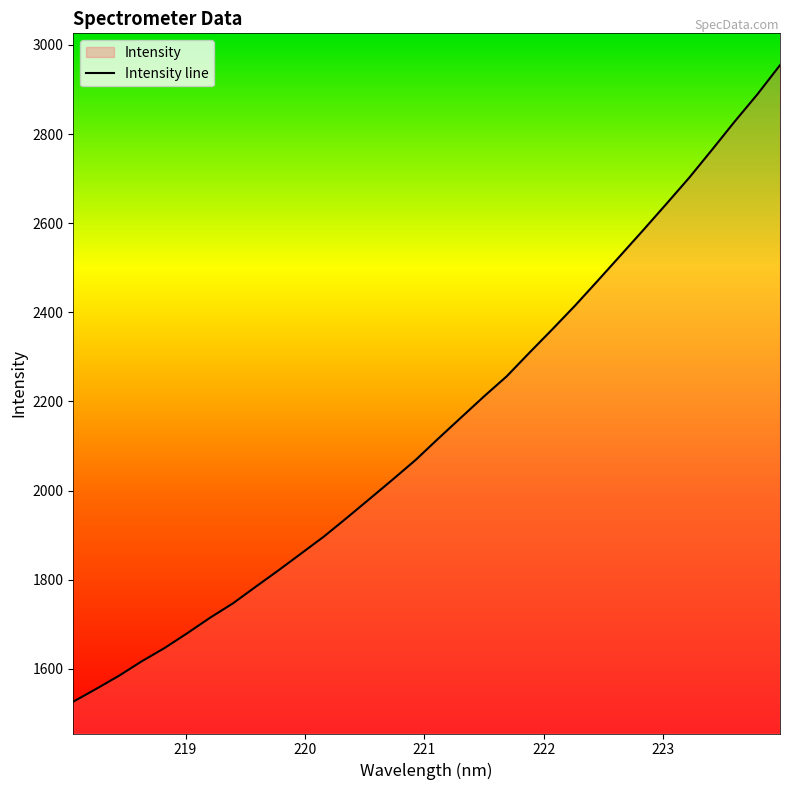

Does the chart have visible grid lines?

No